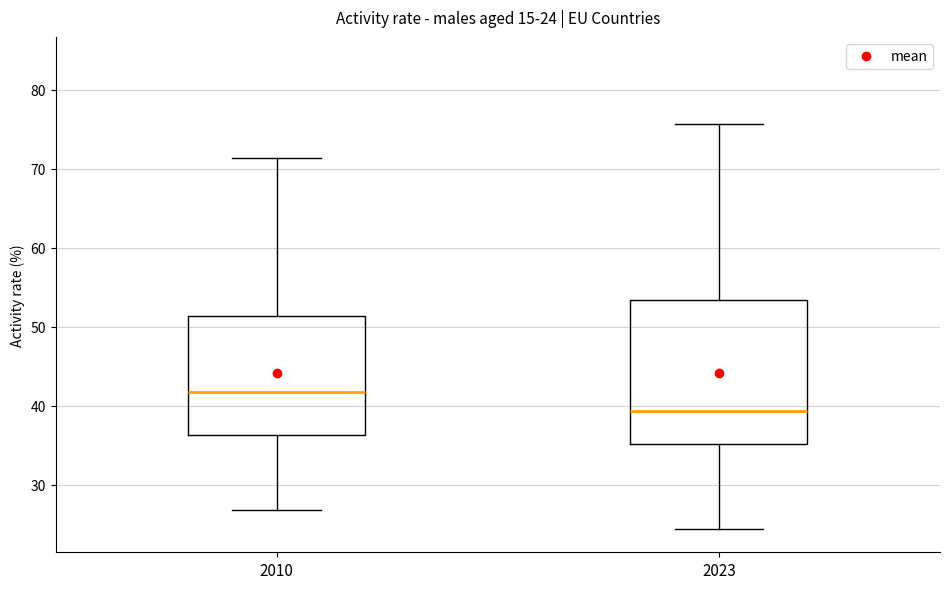

Which box has the lowest median line?

2023